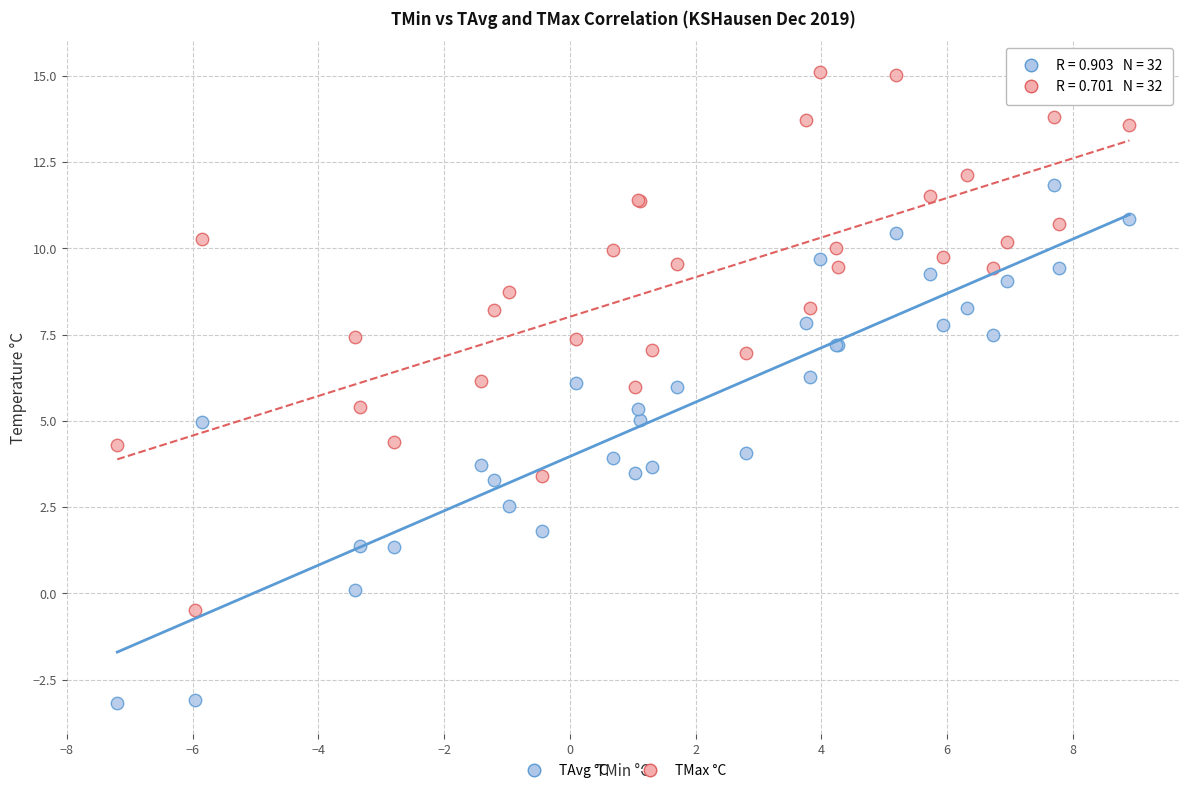

Which series contains the lowest Y value?

TAvg °C